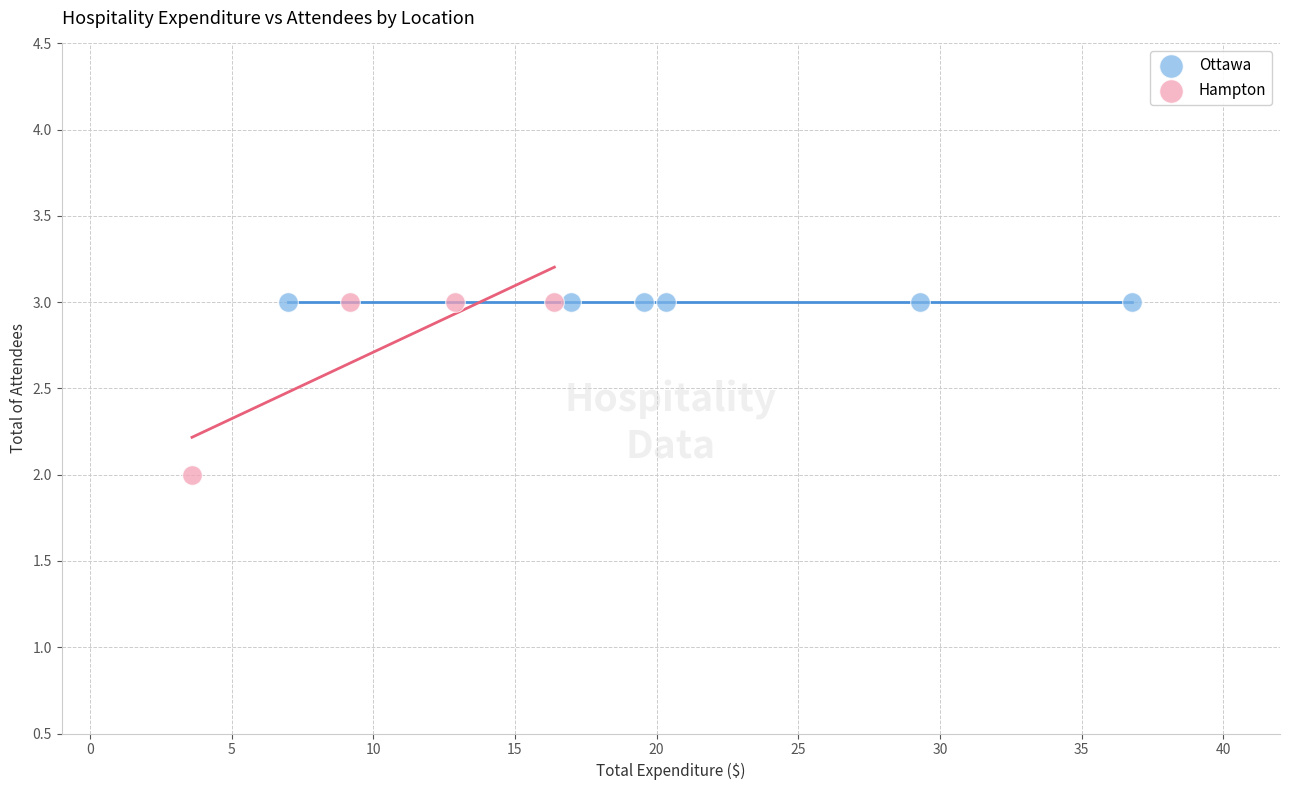

Which series reaches the minimum Y coordinate?

Hampton